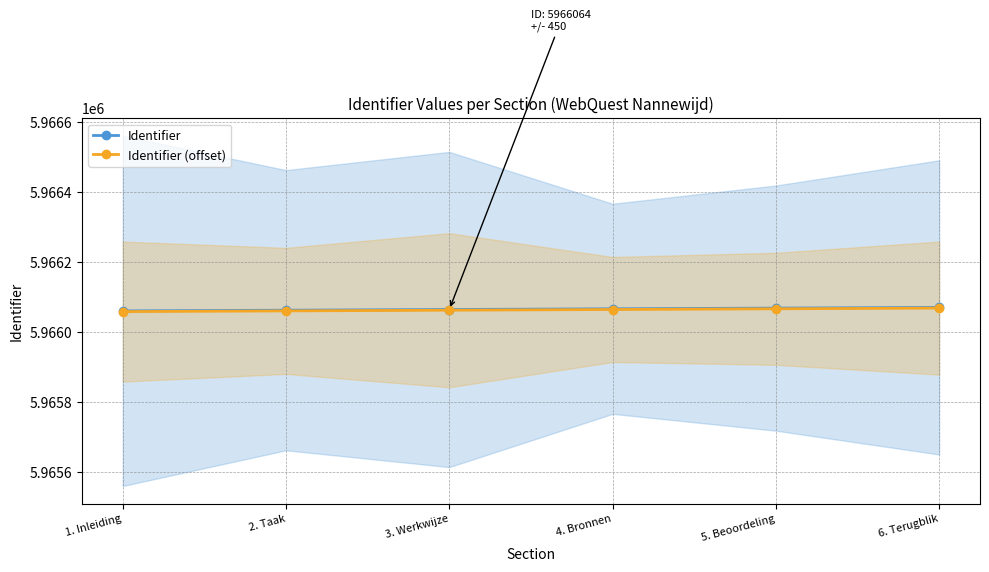

True or false: Identifier and Identifier (offset) intersect in this chart.

False